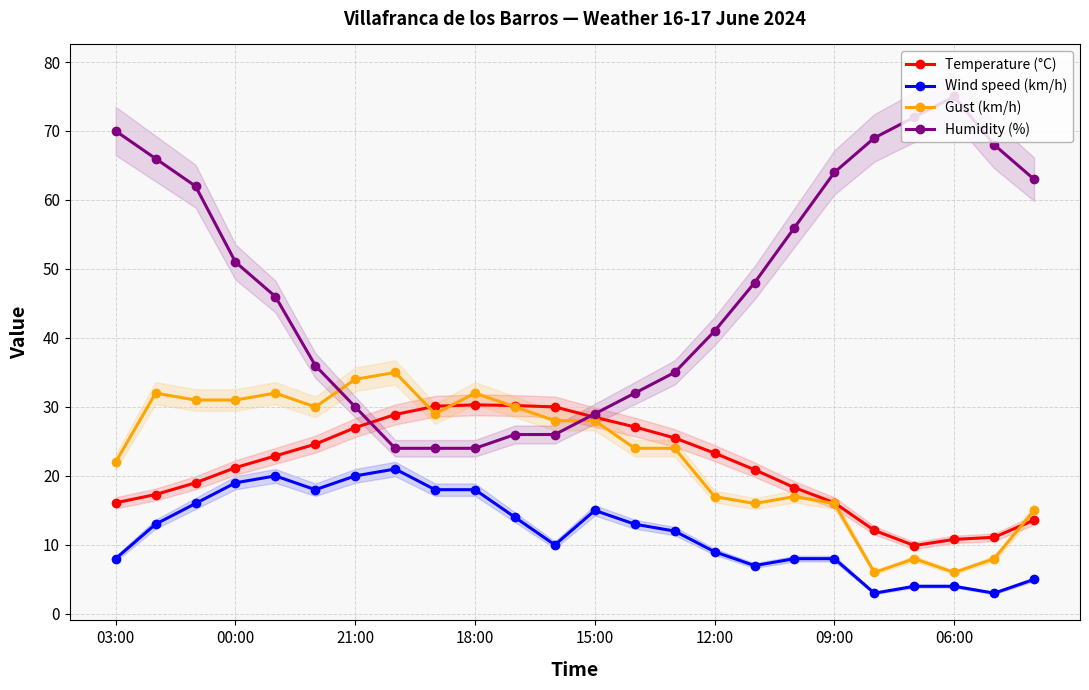

True or false: Temperature (°C) has a value of 17.1 at 12:00.

False